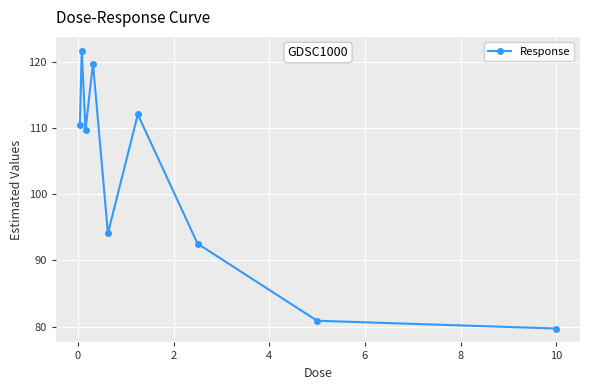

What is the value of the 7th point from the left?

92.5